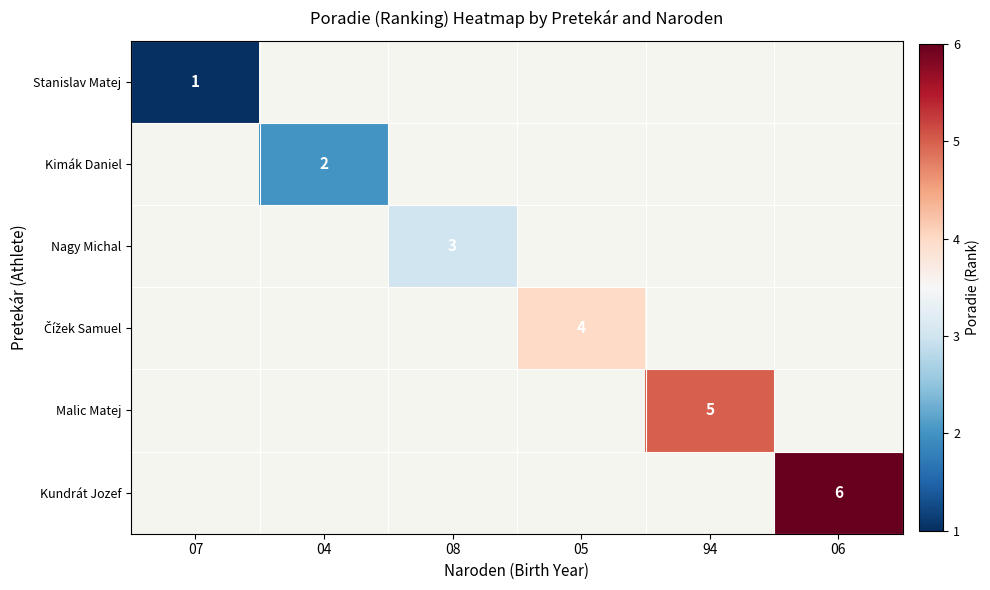

The Kimák Daniel series shows 3 at 04. True or false?

False